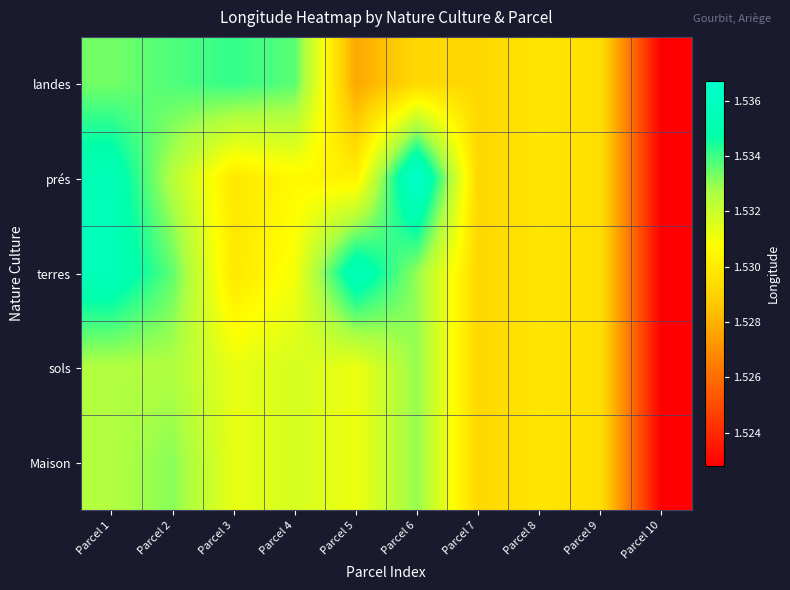

Reading left to right, what are all the values shown in this chart?

landes: Parcel 1=1.5	Parcel 2=1.5	Parcel 3=1.5	Parcel 4=1.5	Parcel 5=1.5	Parcel 6=1.5	Parcel 7=1.5	Parcel 8=1.5	Parcel 9=1.5	Parcel 10=1.5
prés: Parcel 1=1.5	Parcel 2=1.5	Parcel 3=1.5	Parcel 4=1.5	Parcel 5=1.5	Parcel 6=1.5	Parcel 7=1.5	Parcel 8=1.5	Parcel 9=1.5	Parcel 10=1.5
terres: Parcel 1=1.5	Parcel 2=1.5	Parcel 3=1.5	Parcel 4=1.5	Parcel 5=1.5	Parcel 6=1.5	Parcel 7=1.5	Parcel 8=1.5	Parcel 9=1.5	Parcel 10=1.5
sols: Parcel 1=1.5	Parcel 2=1.5	Parcel 3=1.5	Parcel 4=1.5	Parcel 5=1.5	Parcel 6=1.5	Parcel 7=1.5	Parcel 8=1.5	Parcel 9=1.5	Parcel 10=1.5
Maison: Parcel 1=1.5	Parcel 2=1.5	Parcel 3=1.5	Parcel 4=1.5	Parcel 5=1.5	Parcel 6=1.5	Parcel 7=1.5	Parcel 8=1.5	Parcel 9=1.5	Parcel 10=1.5